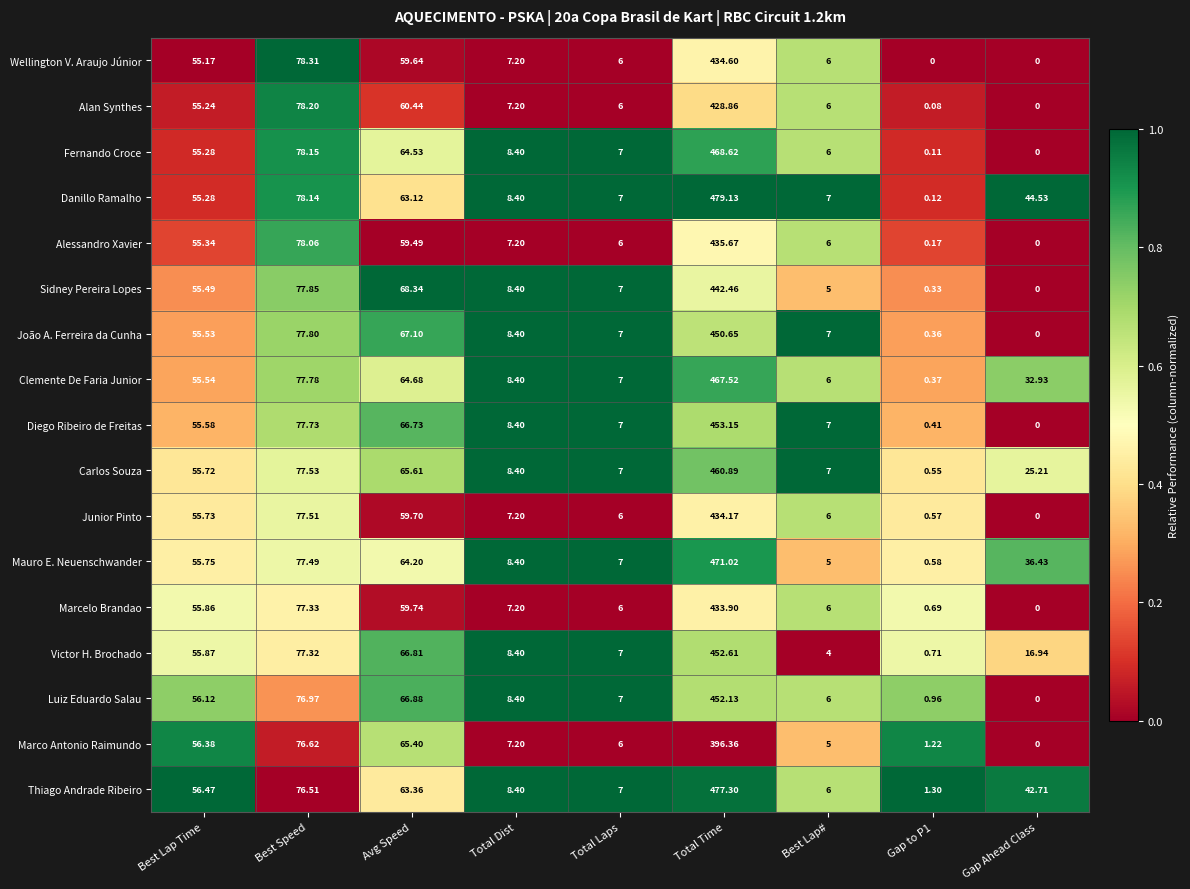

Between Avg Speed and Gap to P1, which series saw the biggest shift?

Sidney Pereira Lopes